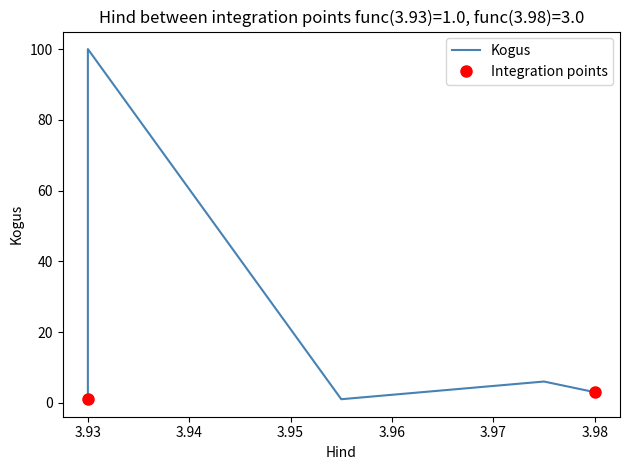

What is the difference between the maximum and minimum values?

99